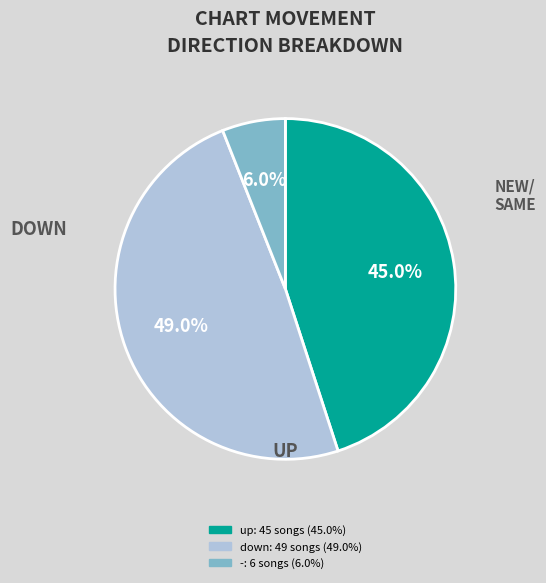

To the nearest percent, what is the difference between the down and up slice percentages?

4%